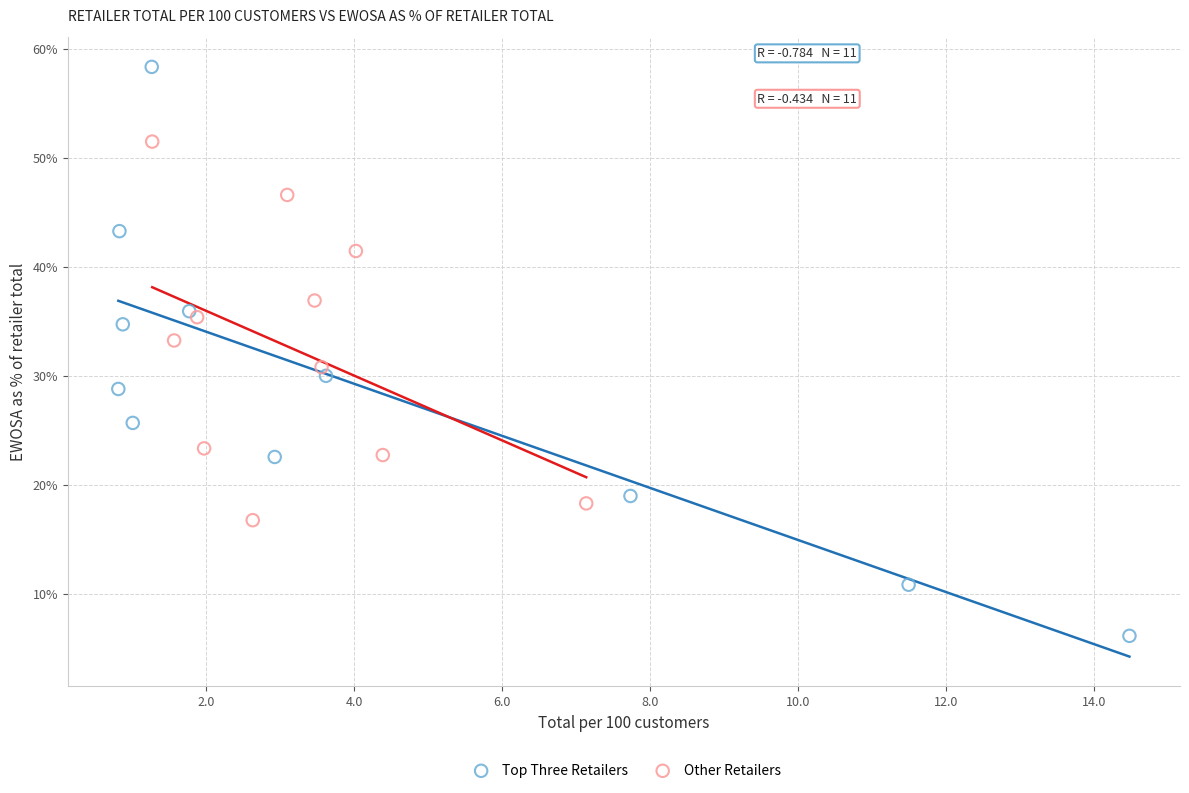

What are all the series names shown in the legend?

Top Three Retailers, Other Retailers